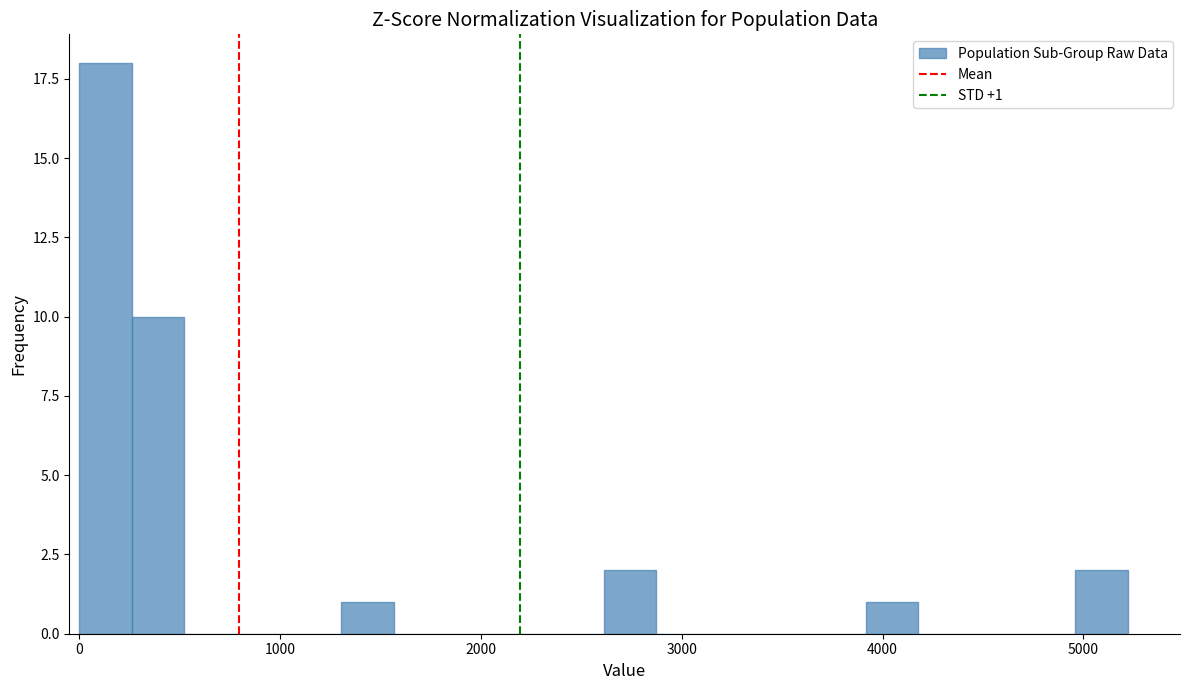

Read against the x-axis, roughly where is the centre of the tallest bar?

100